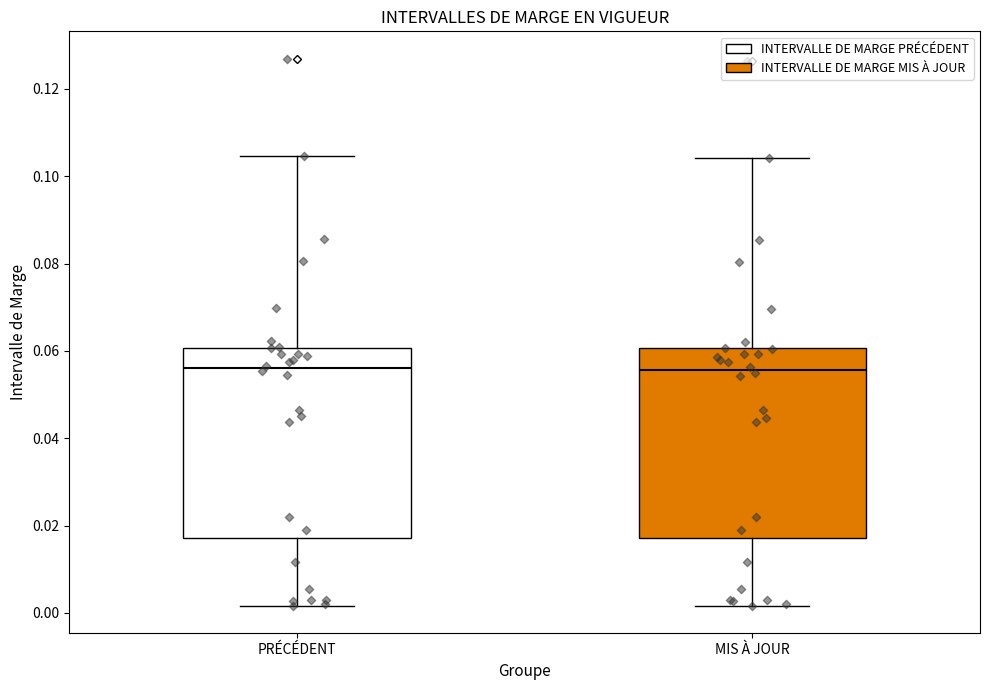

Reading left to right, read every box against the y-axis: the position of its median line, the range the box covers, and the ends of its whiskers. The values are not printed on the chart, so give them approximately, as read against the axis.

PRÉCÉDENT: median 0.056, box 0.018 to 0.060, whiskers 0.002 to 0.104
MIS À JOUR: median 0.056, box 0.018 to 0.060, whiskers 0.002 to 0.104